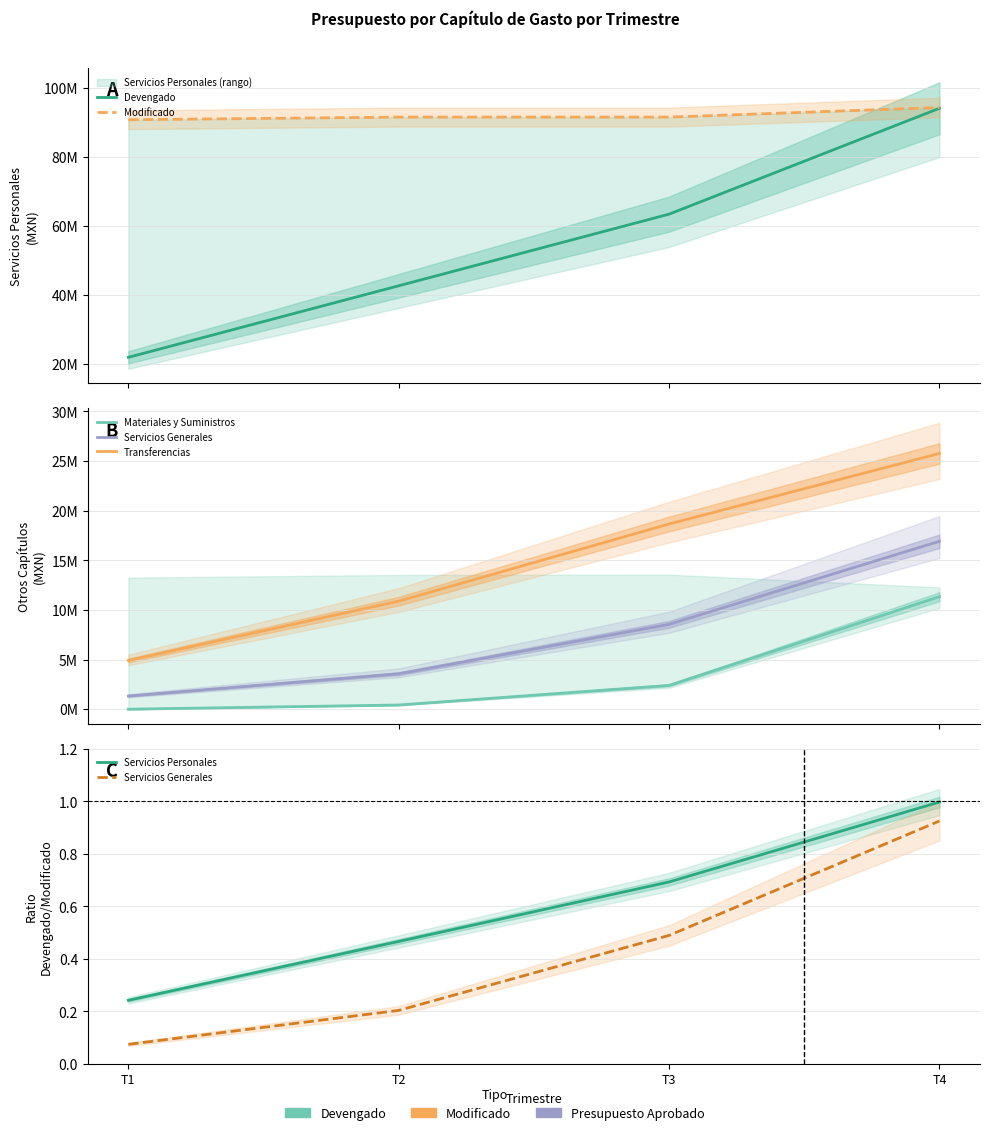

What is the value of the Modificado point at the 2nd from the left?

91446443.3